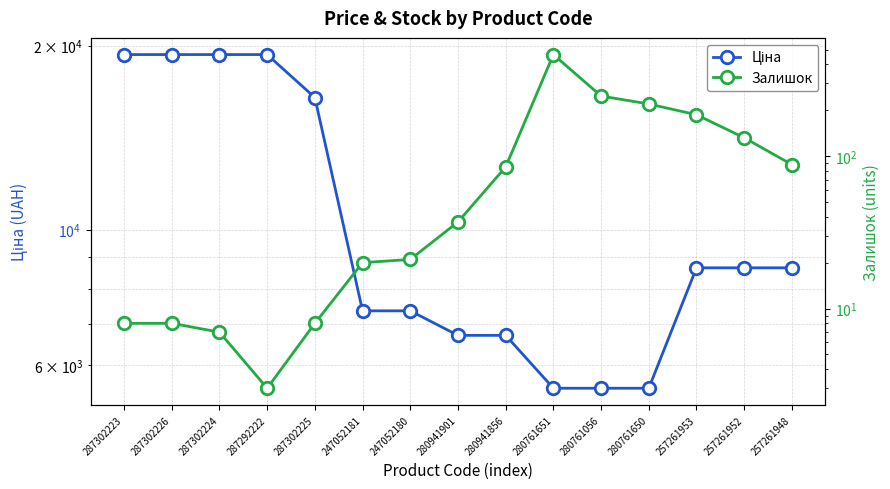

Rank the categories by Ціна value from lowest to highest.

280761651, 280761056, 280761650, 280941901, 280941856, 247052181, 247052180, 257261953, 257261952, 257261948, 287302225, 287302223, 287302226, 287302224, 287292222